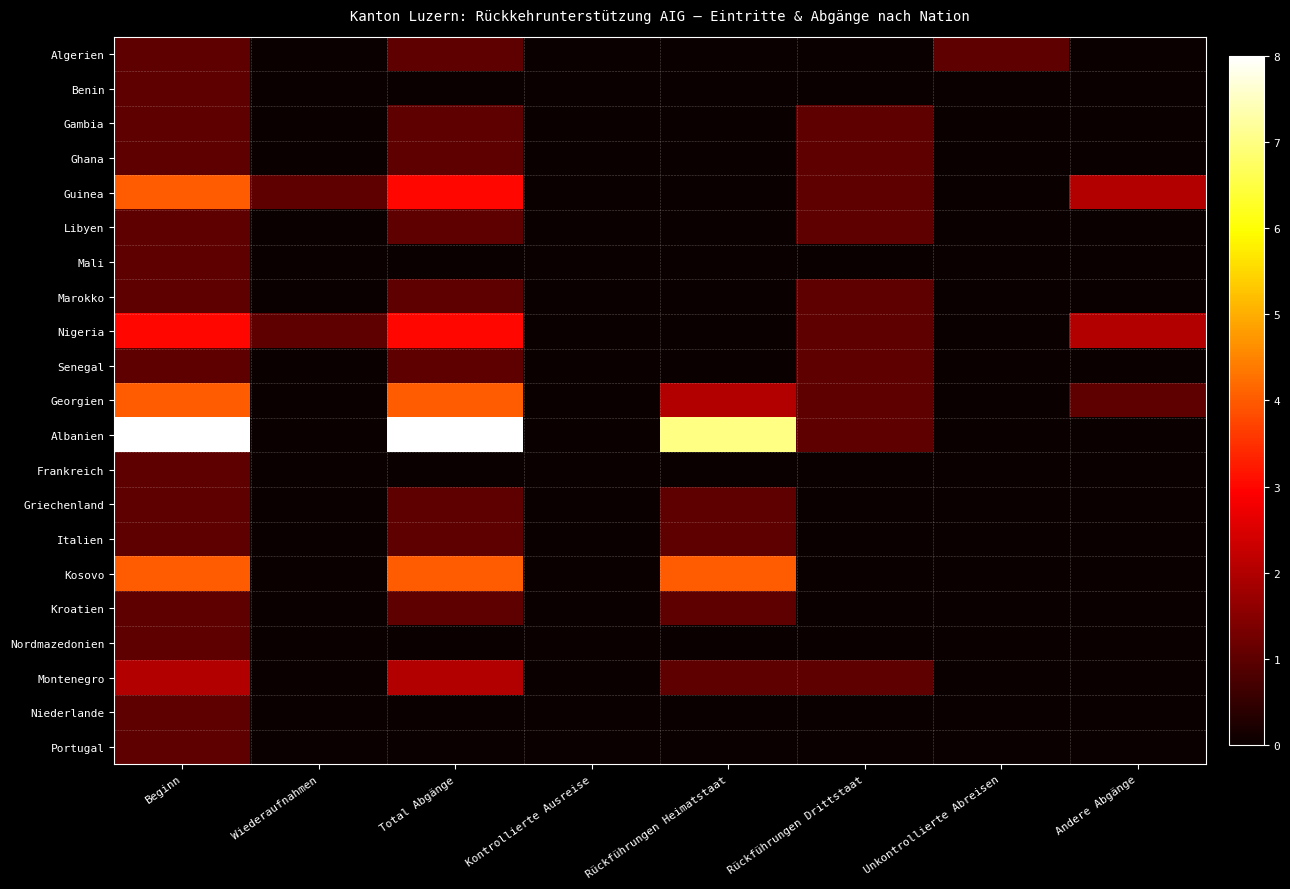

Which series has the largest total across all categories?

Albanien